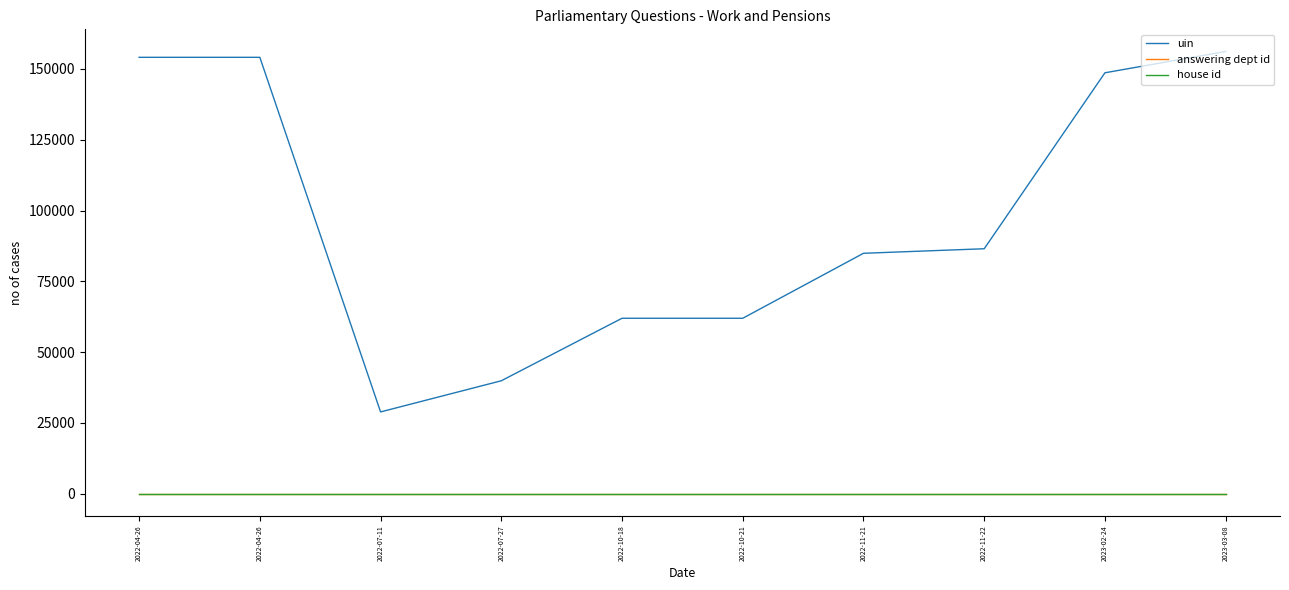

How many lines are shown in the chart?

3